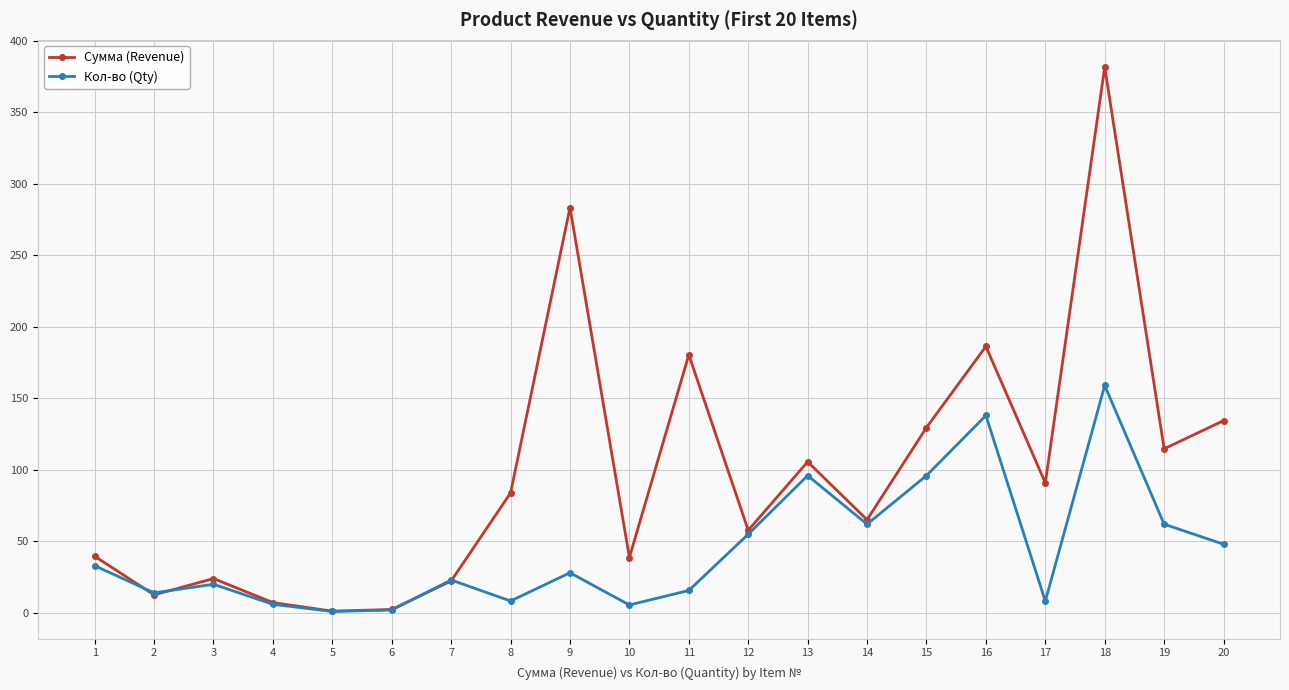

What is the lowest value of the Сумма (Revenue) series?

1.2